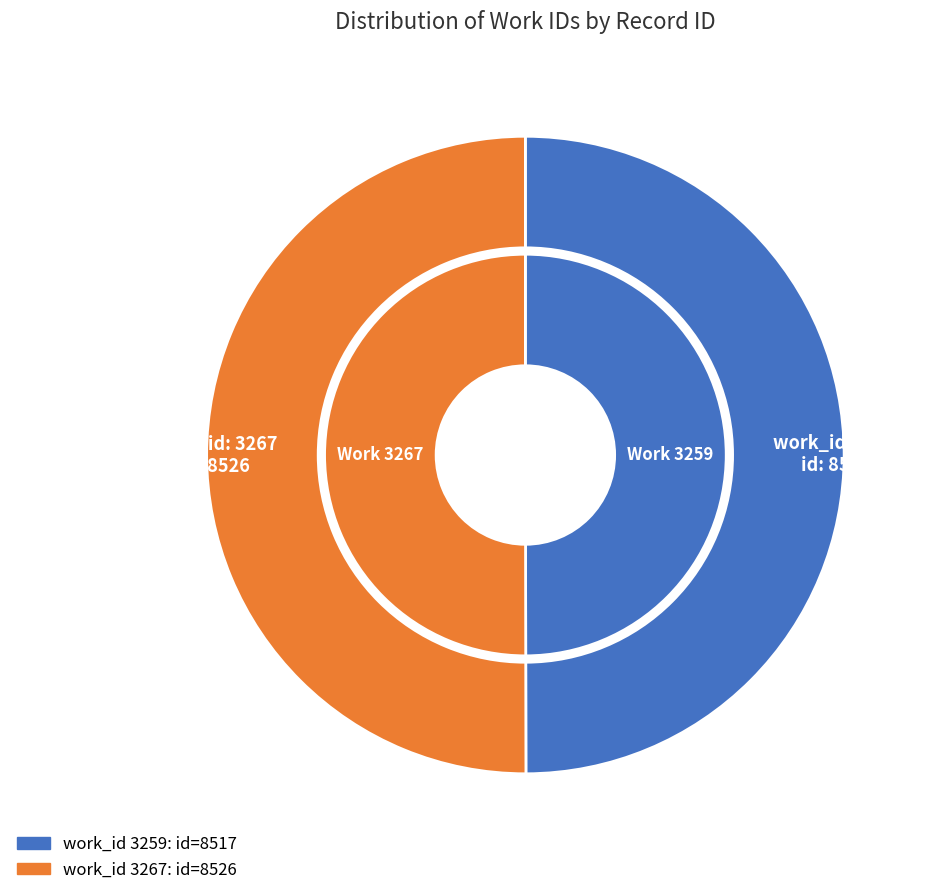

How many slices are in this pie chart?

2